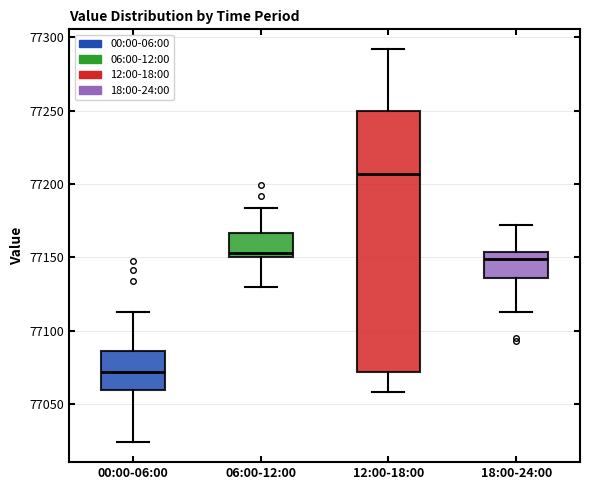

Which box has the lowest median line?

00:00-06:00